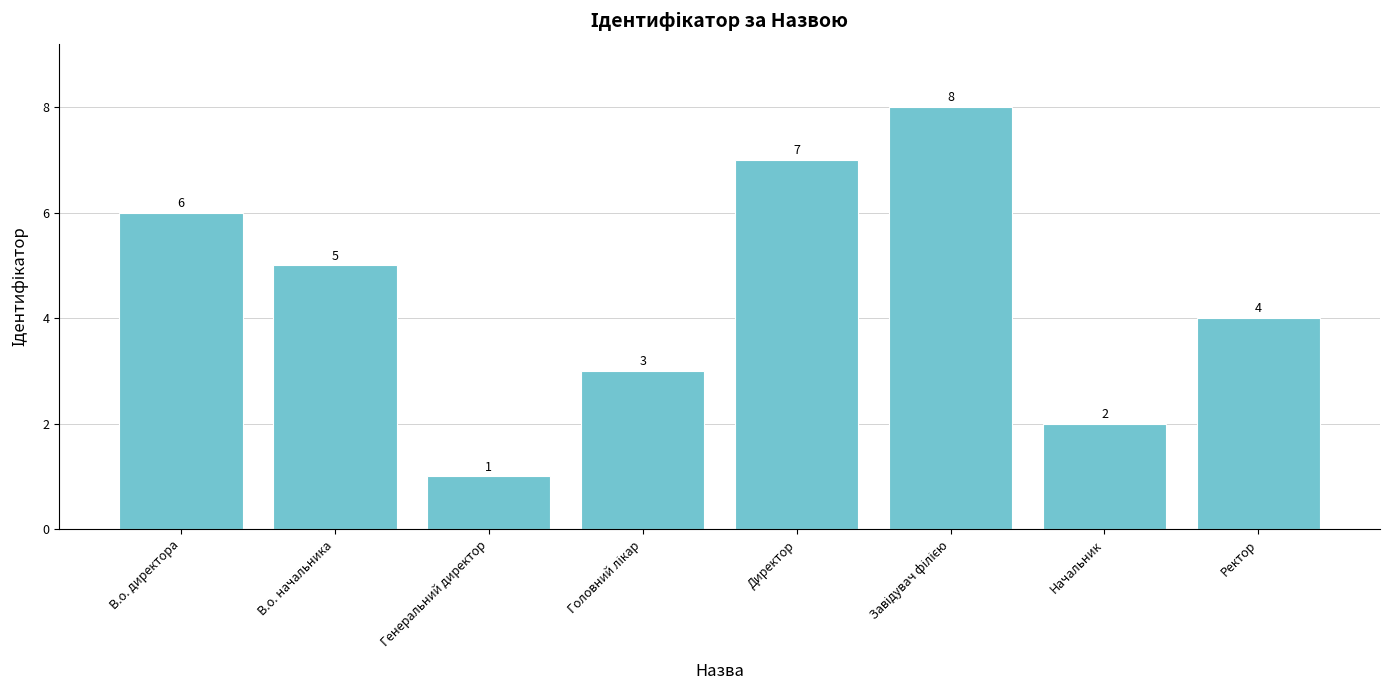

The chart shows a value of 3 at Директор. True or false?

False